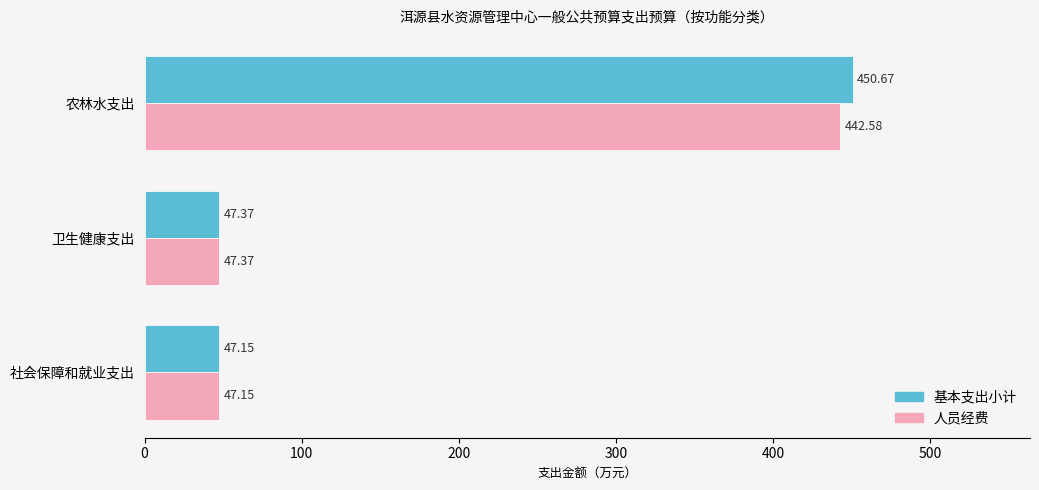

At how many categories does at least one series exceed 330?

1